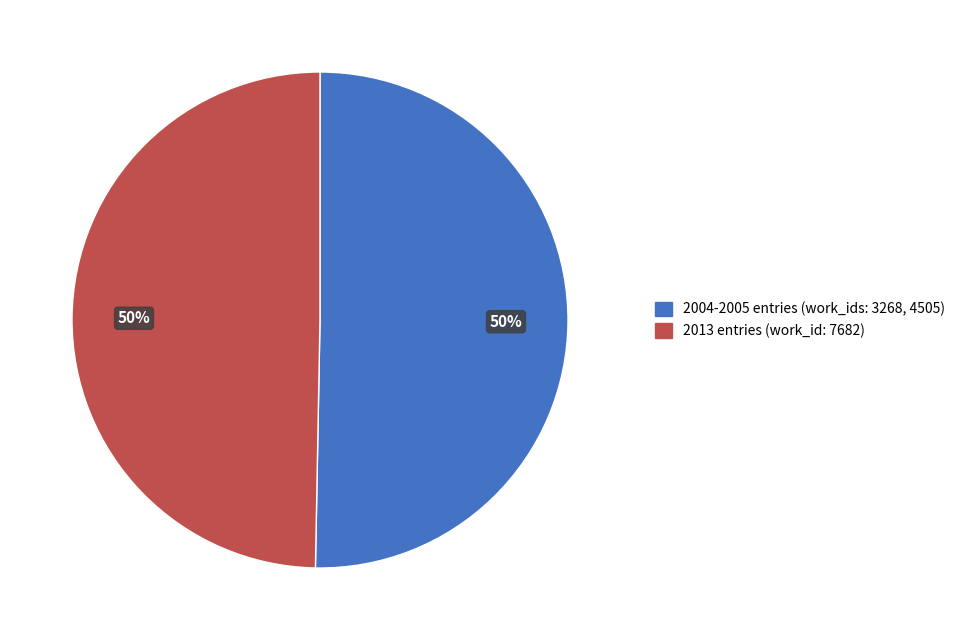

To the nearest percent, what is the average slice percentage?

50%